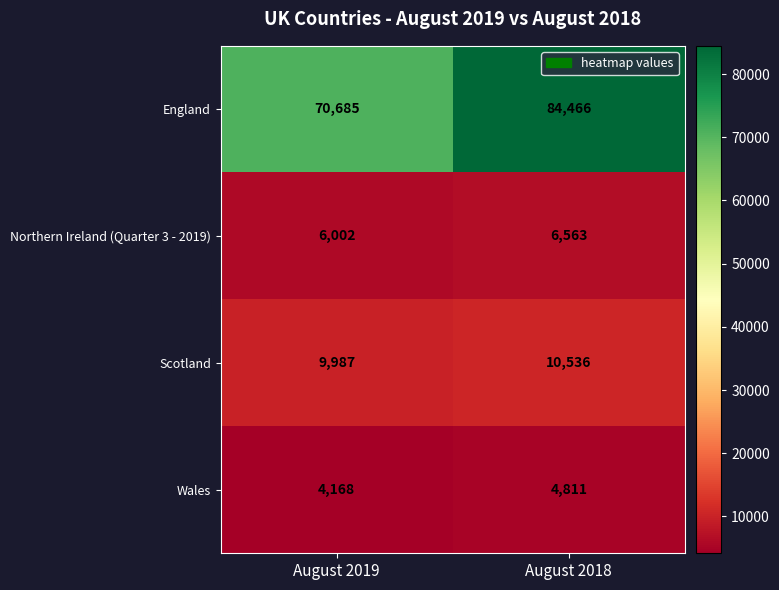

How many distinct data groups are displayed?

4